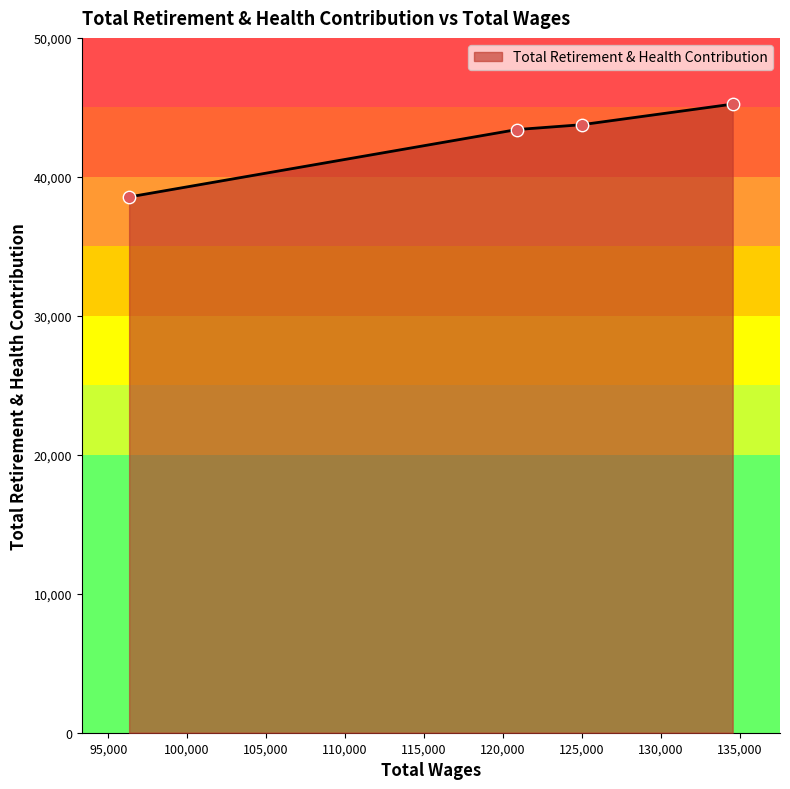

What is the minimum value shown in the chart?

38554